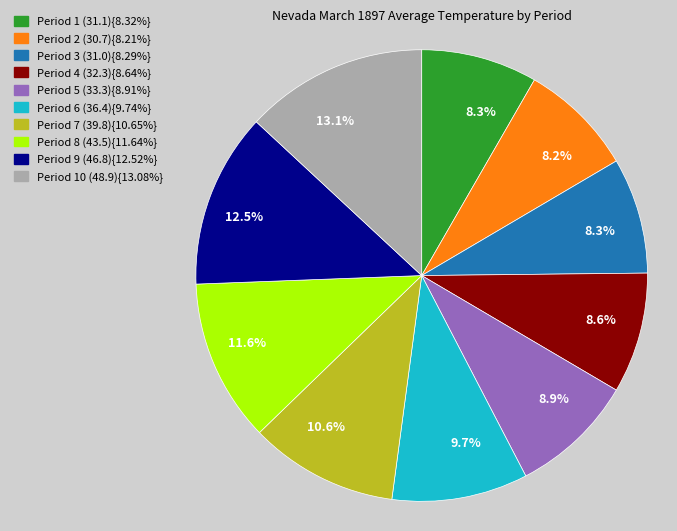

Is there any slice that represents more than half of the pie?

No